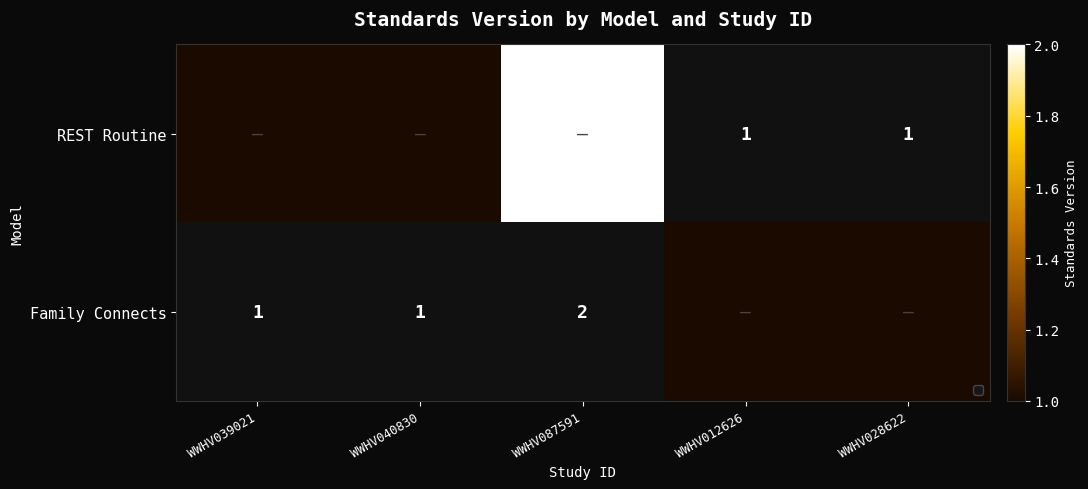

What is the greatest value displayed?

2